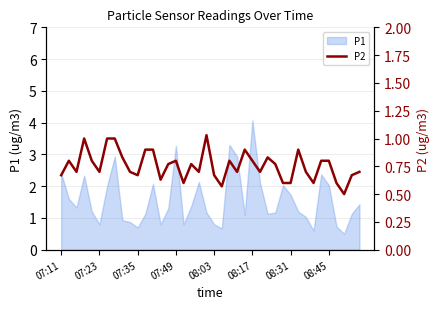

What is the minimum value for P1?

0.5